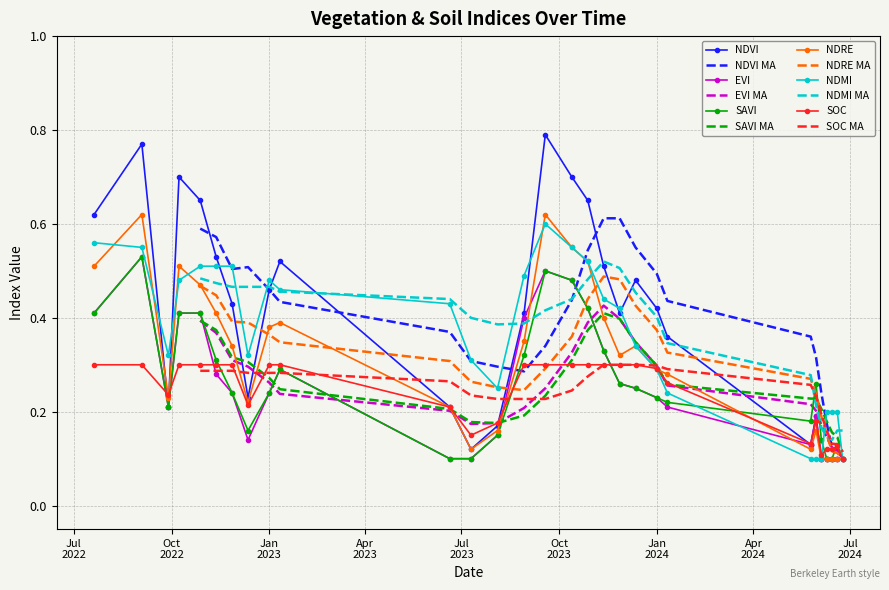

At which category is the sum across all series the highest?

18-09-2023